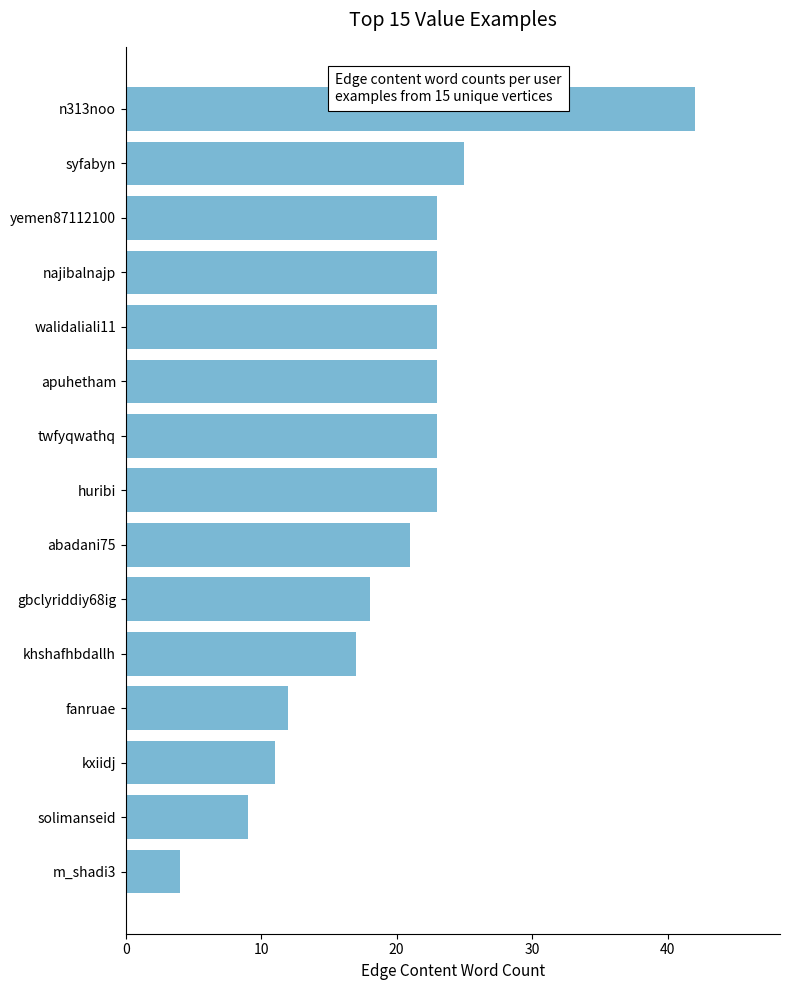

What is the difference between the maximum and minimum values?

38